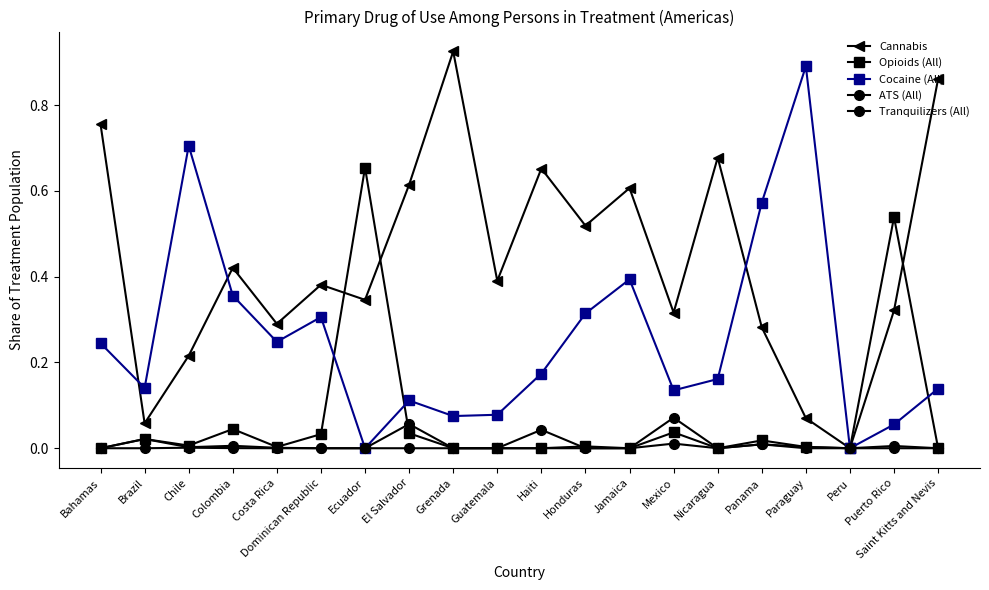

What position from the right is Nicaragua?

6